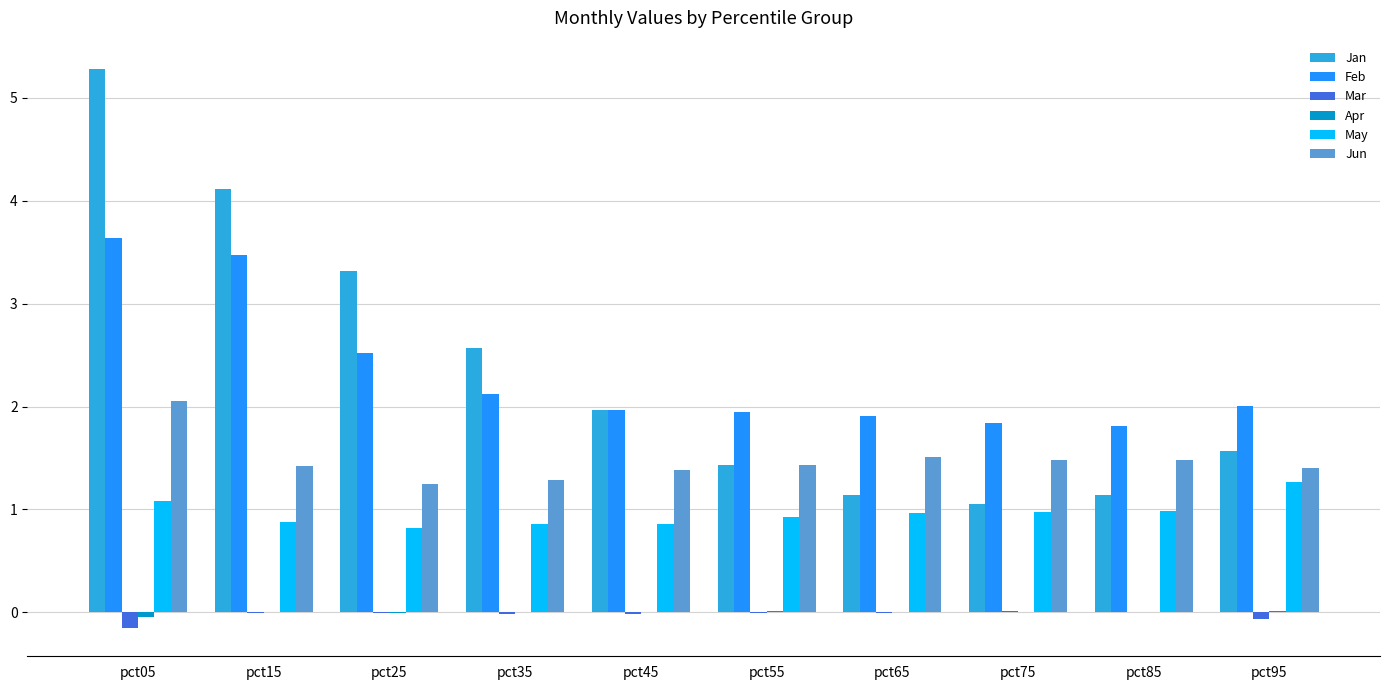

What is the average value of the Jan series?

2.4